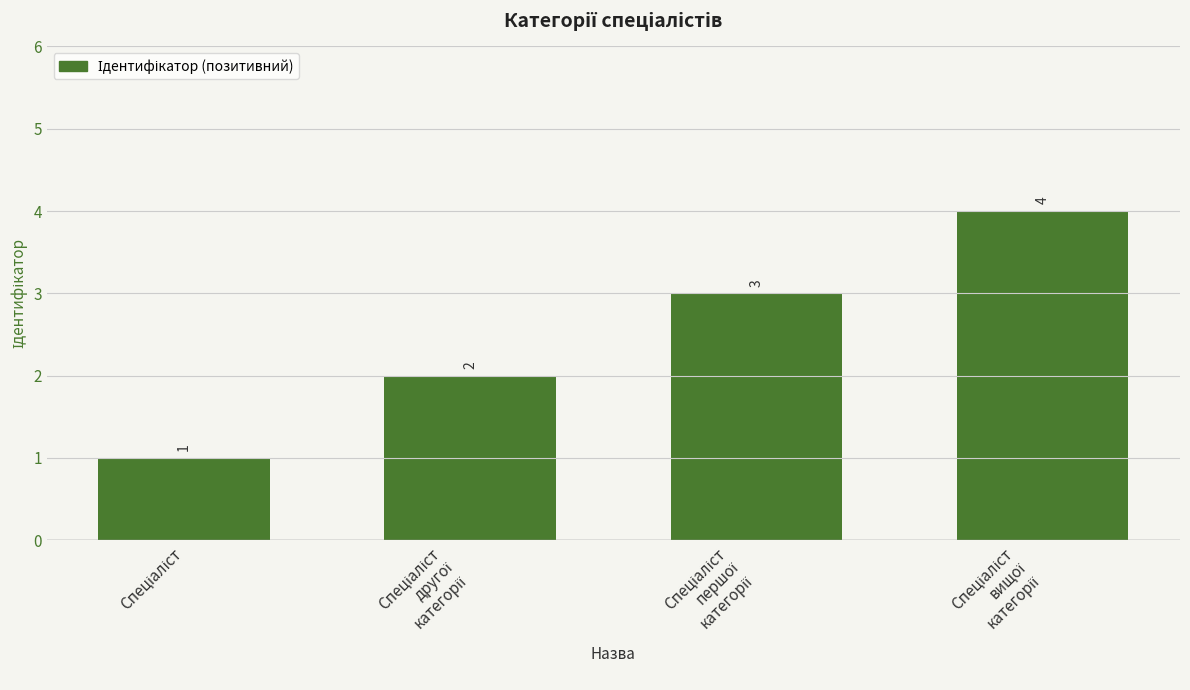

What is the value of the 3rd bar from the left?

3